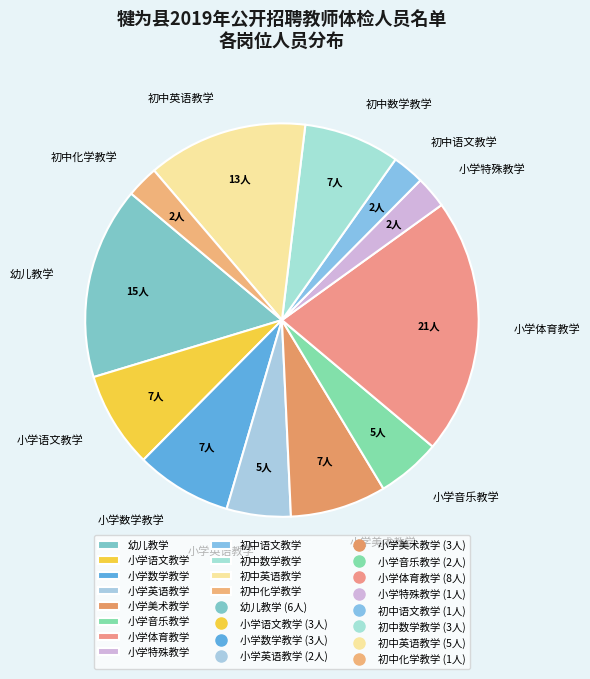

Is there a majority slice in this chart?

No